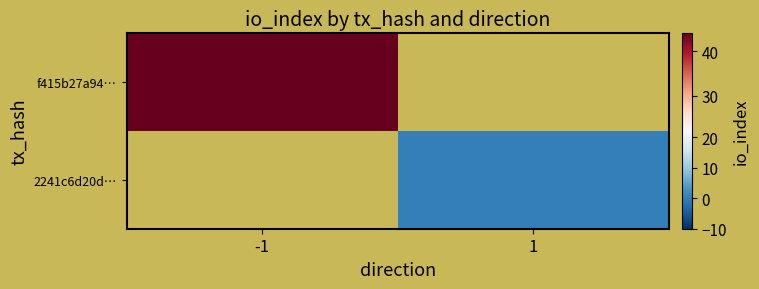

At how many categories does at least one series exceed 20?

1